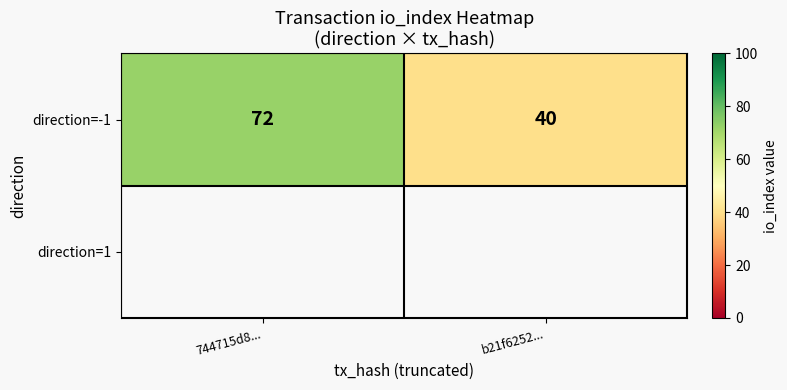

Where is the data nearest to the value 56?

744715d8...